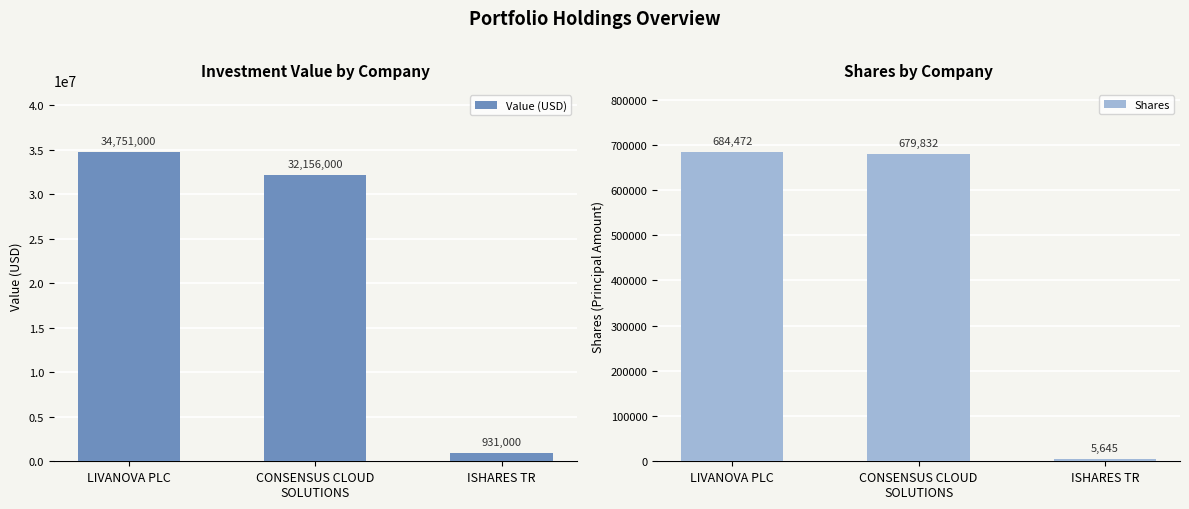

What is the difference between the Shares values at ISHARES TR and LIVANOVA PLC?

678827